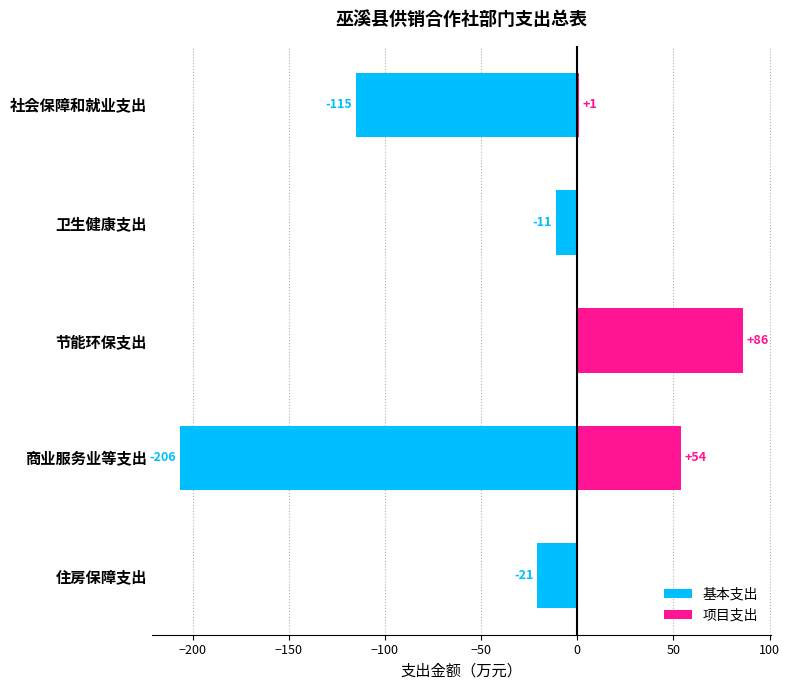

Rank the series by their average value, from lowest to highest.

基本支出, 项目支出